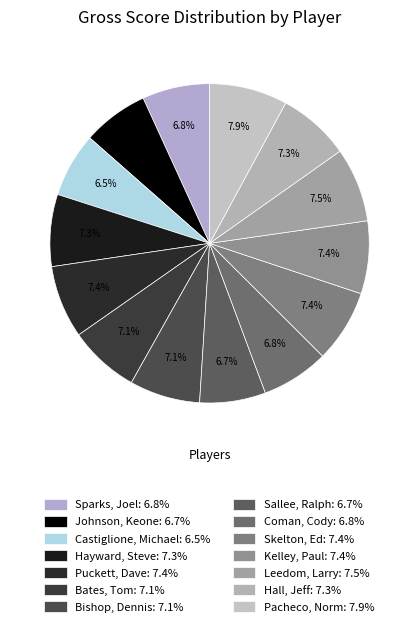

To the nearest percent, what portion does Castiglione, Michael represent?

7%